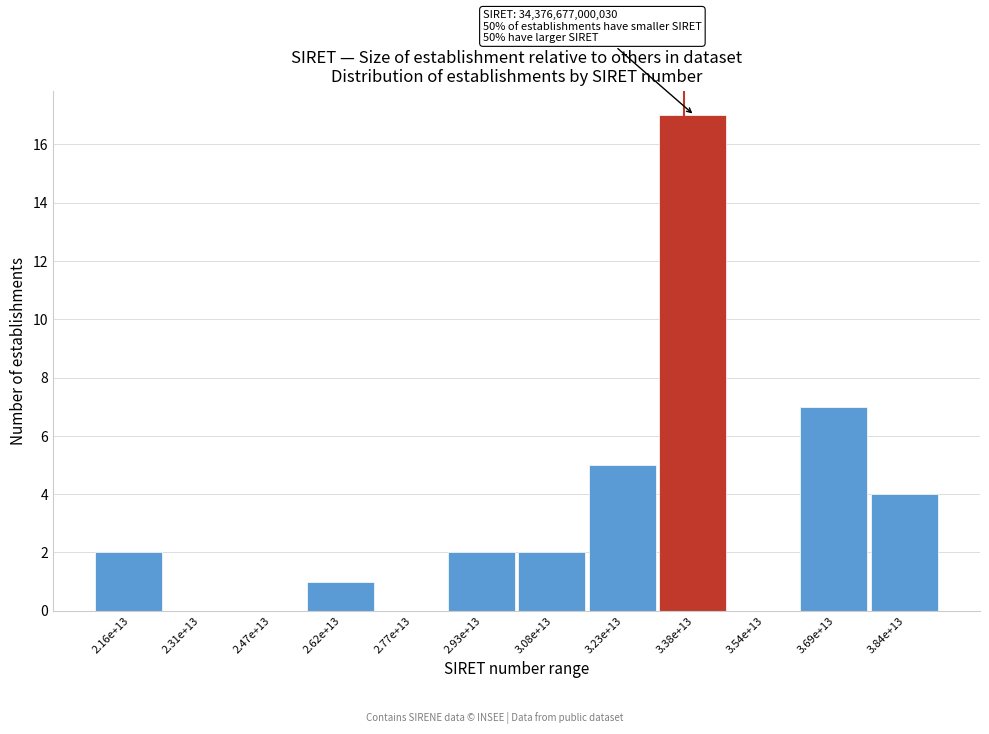

Reading left to right, extract all data points from this chart.

2.16e+13=2	2.31e+13=0	2.47e+13=0	2.62e+13=1	2.77e+13=0	2.93e+13=2	3.08e+13=2	3.23e+13=5	3.38e+13=17	3.54e+13=0	3.69e+13=7	3.84e+13=4